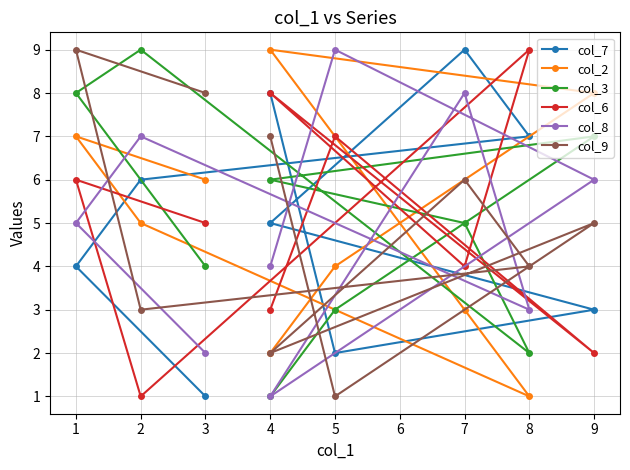

What are all the series names shown in the legend?

col_7, col_2, col_3, col_6, col_8, col_9